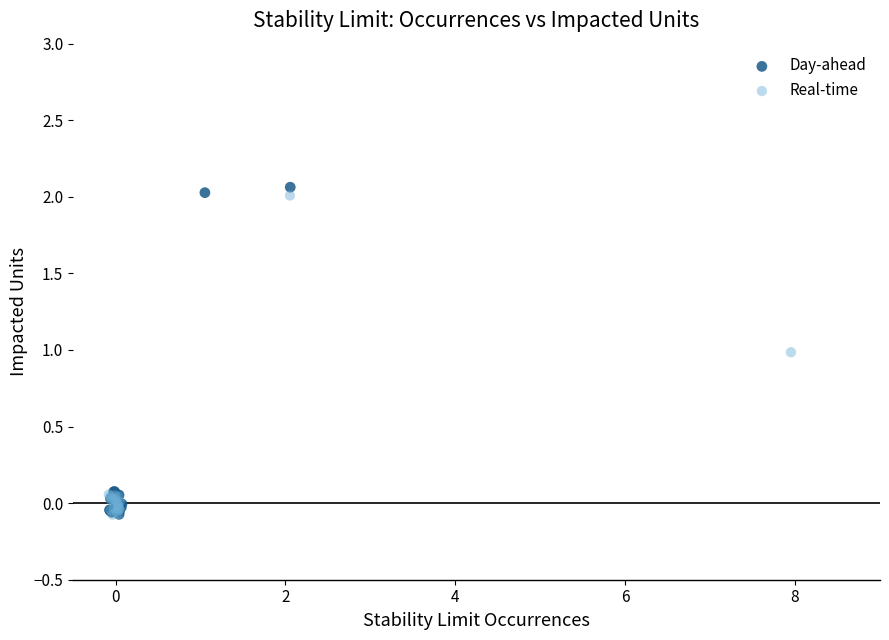

Which series reaches the maximum Y coordinate?

Day-ahead